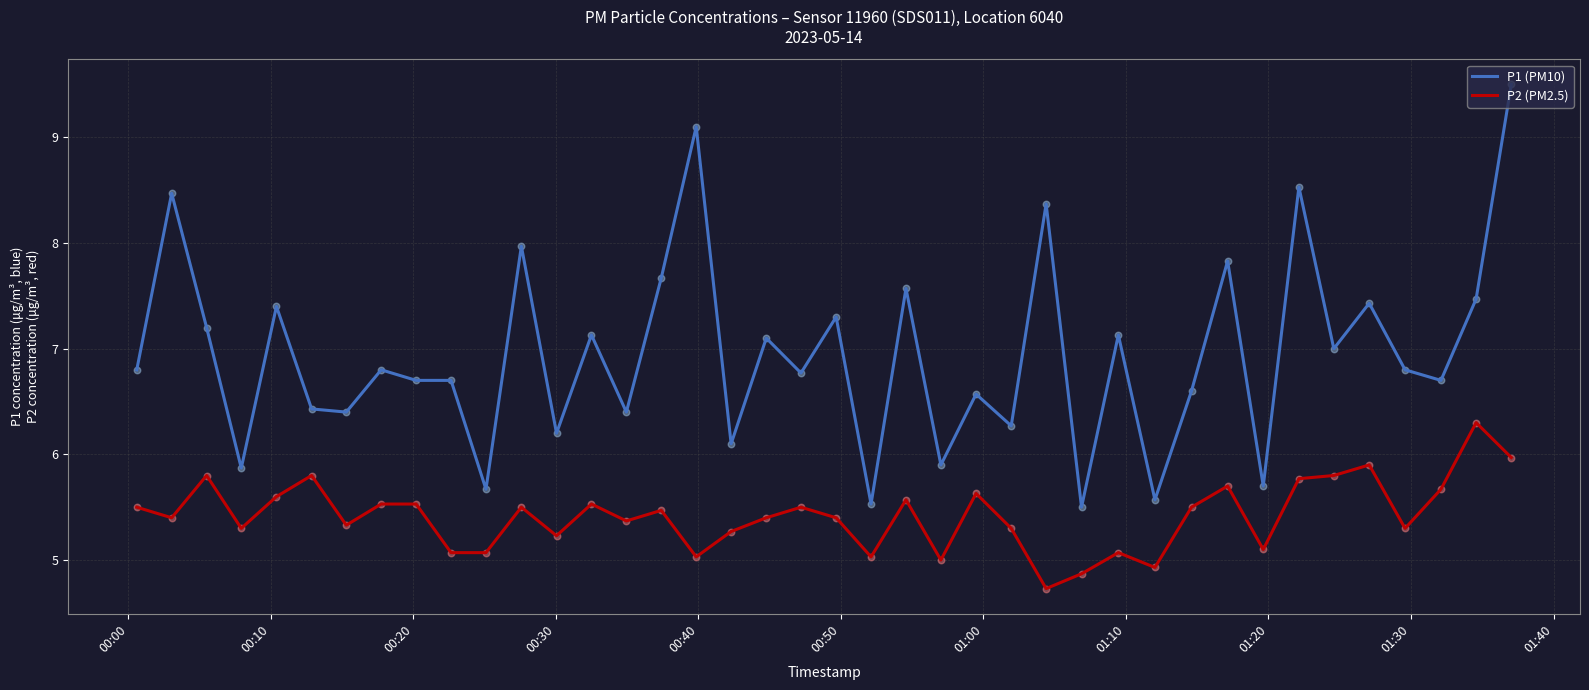

What are all the series names shown in the legend?

P1 (PM10), P2 (PM2.5)